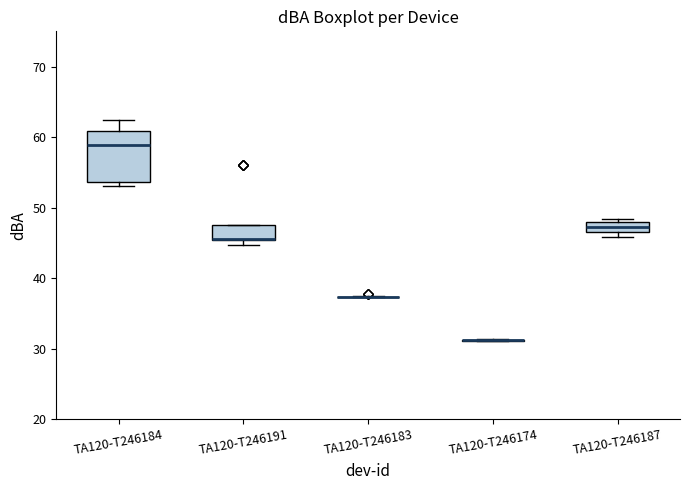

Which box is the tallest, from its lower edge to its upper edge?

TA120-T246184